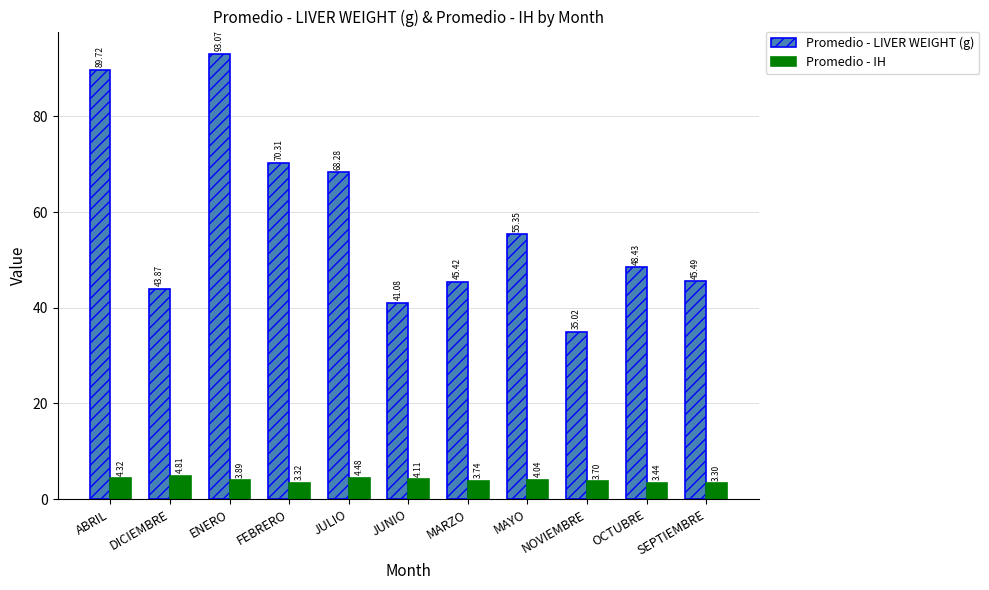

At which label does Promedio - LIVER WEIGHT (g) reach its peak?

ENERO